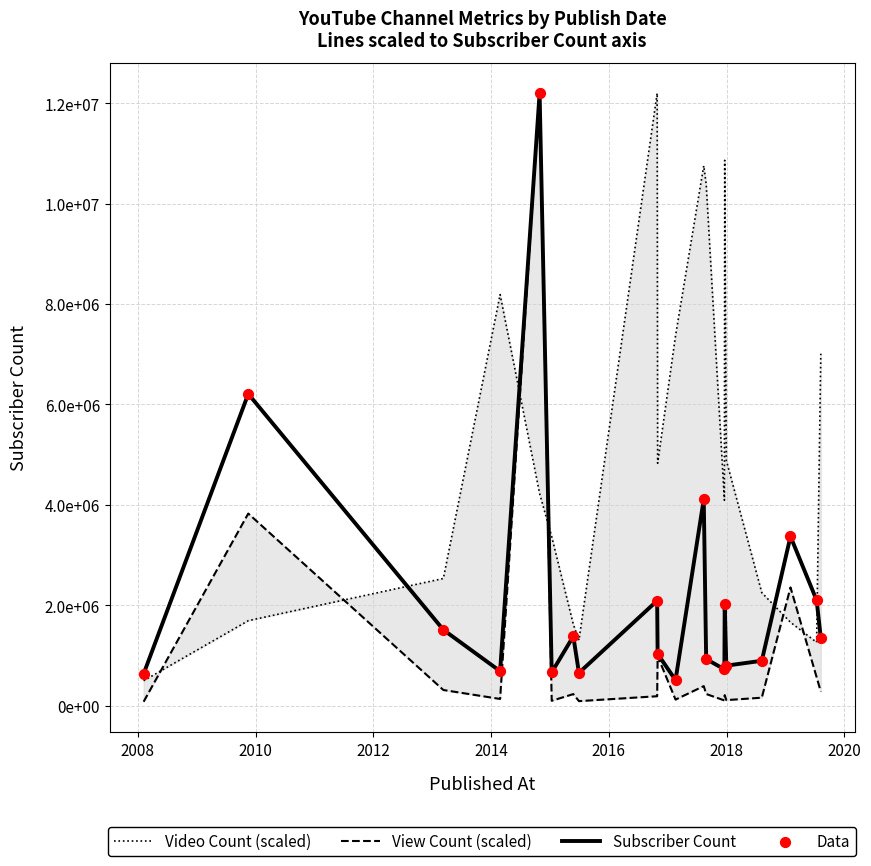

At how many categories does at least one series exceed 8911904?

5